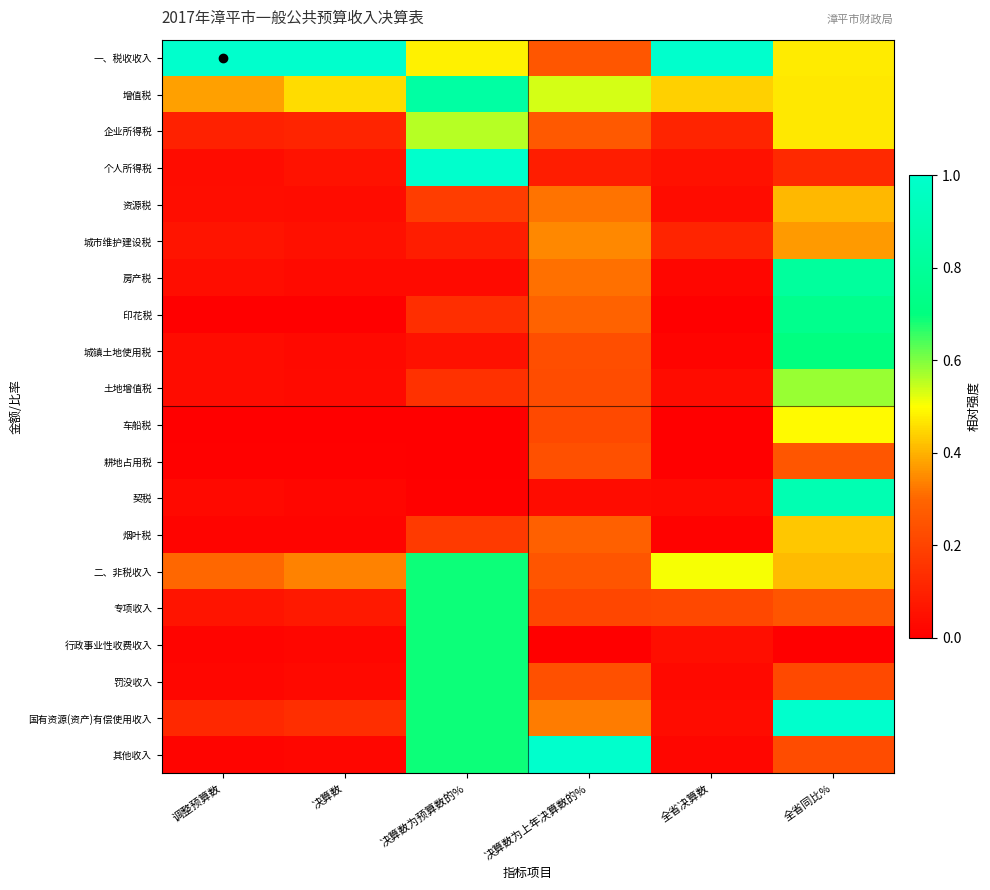

Between 决算数为预算数的% and 决算数, which is larger?

决算数